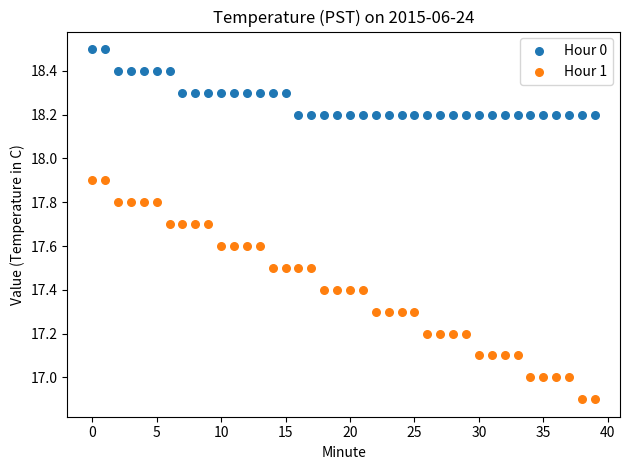

What are all the series names shown in the legend?

Hour 0, Hour 1